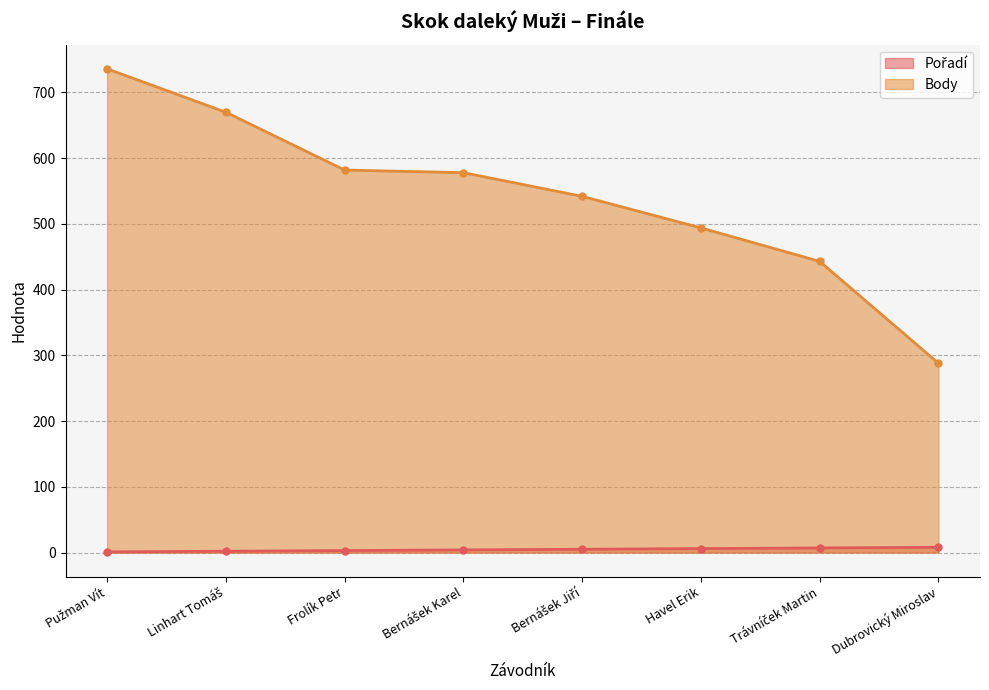

Count the number of categories in the chart.

8